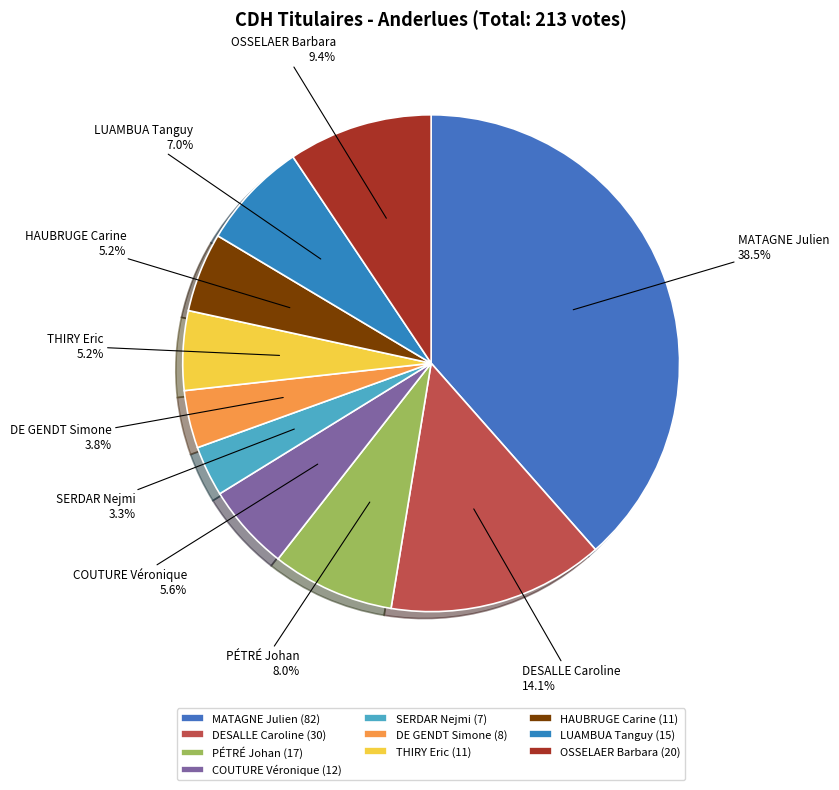

To the nearest percent, what is the average slice percentage?

10%